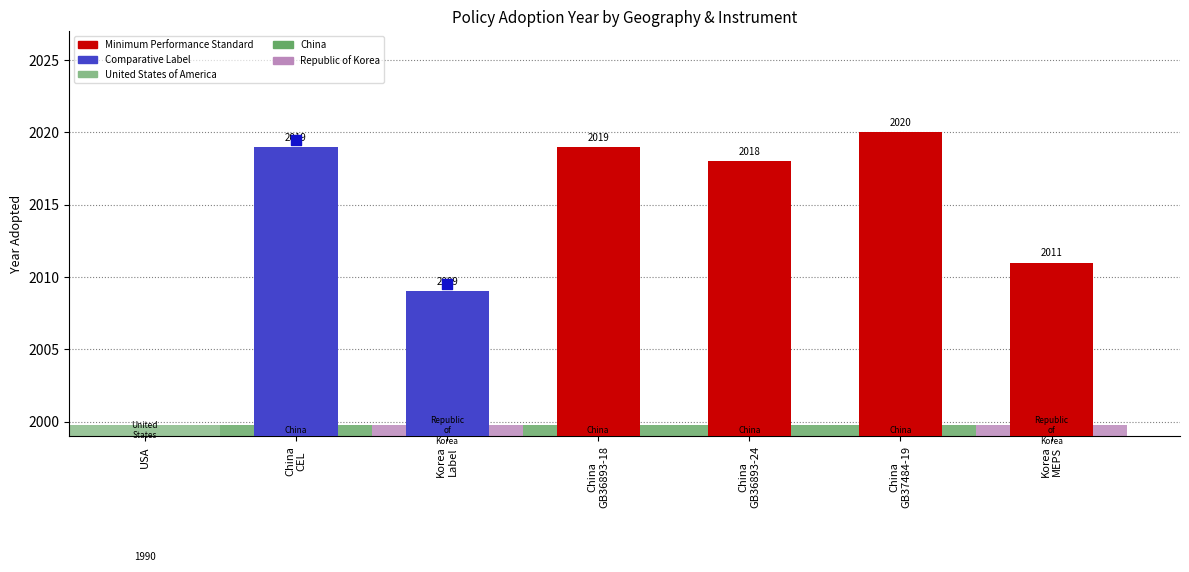

What is the change in value from China GB37484-19 to Korea MEPS?

-9